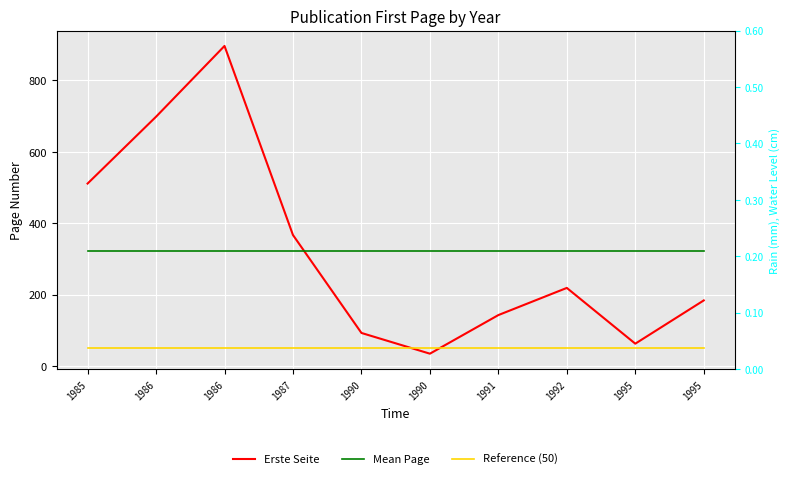

Which series has the largest total across all categories?

Erste Seite